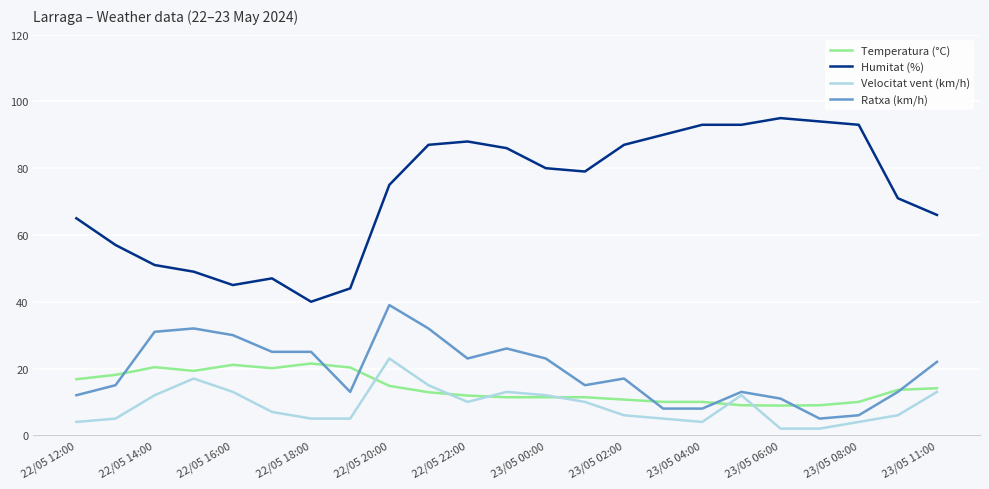

Which series has the largest range (max minus min)?

Humitat (%)